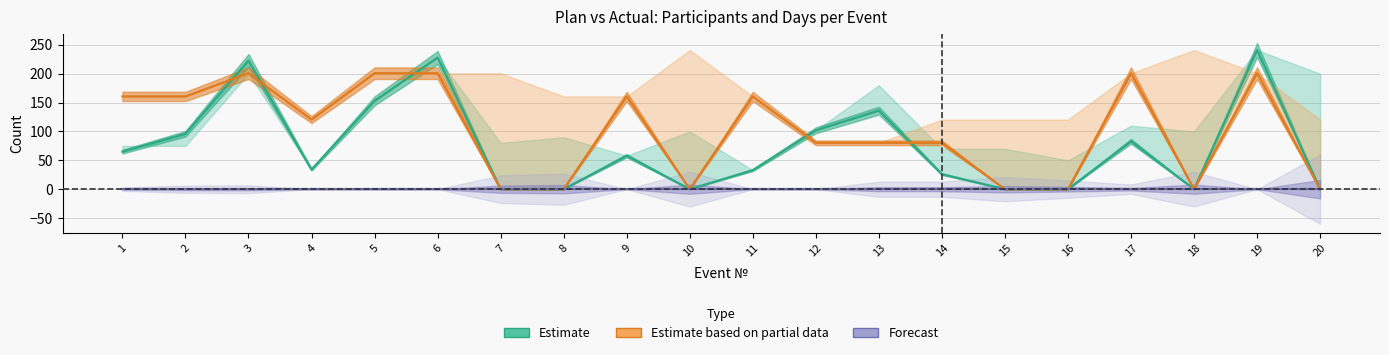

Is the value of Forecast at 11 greater than the value of Estimate at 10?

No